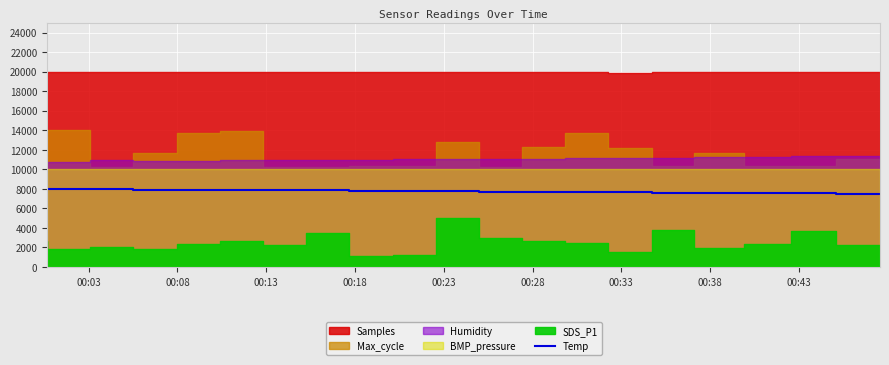

At which label does the data first exceed 7767?

00:03